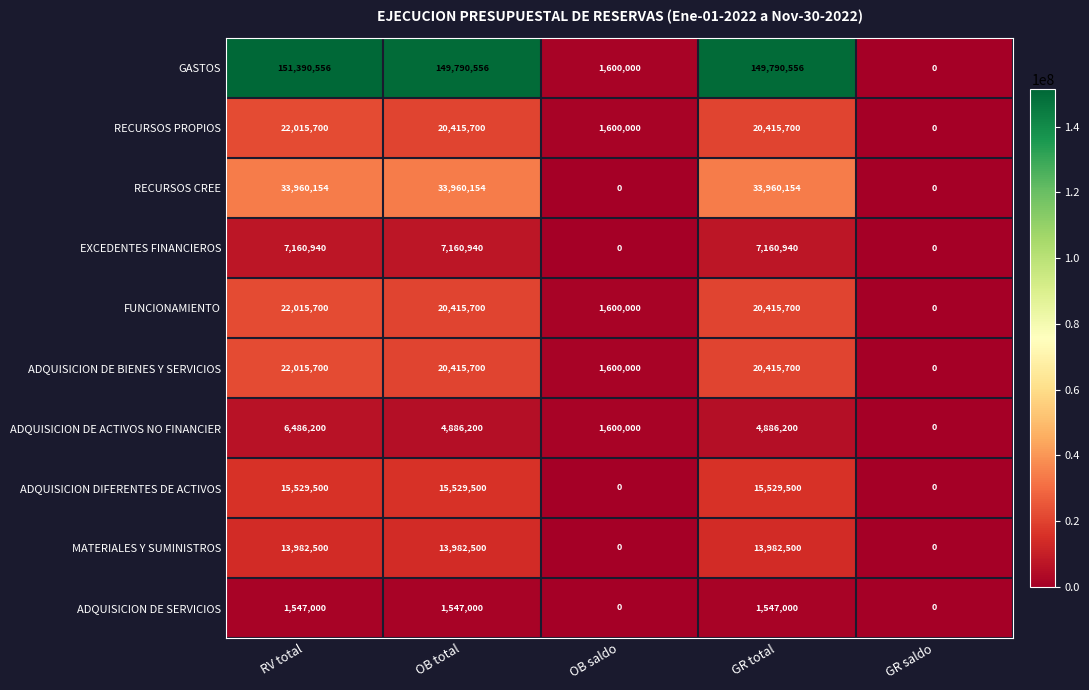

True or false: ADQUISICION DE BIENES Y SERVICIOS has a value of 2122529 at OB saldo.

False